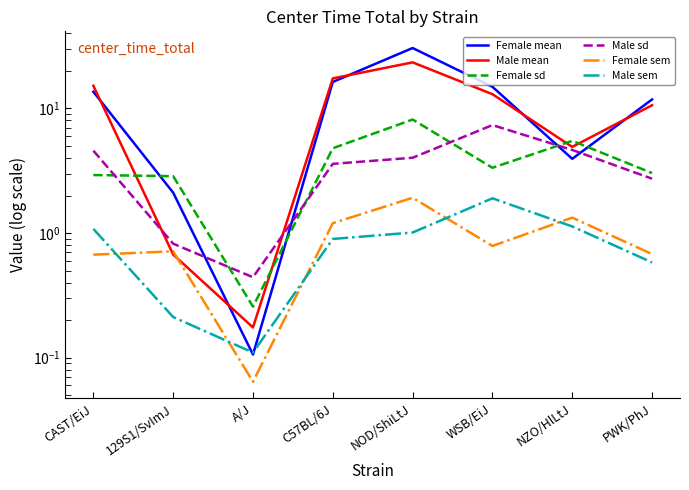

The Male sem series shows 0.1 at 129S1/SvImJ. True or false?

False